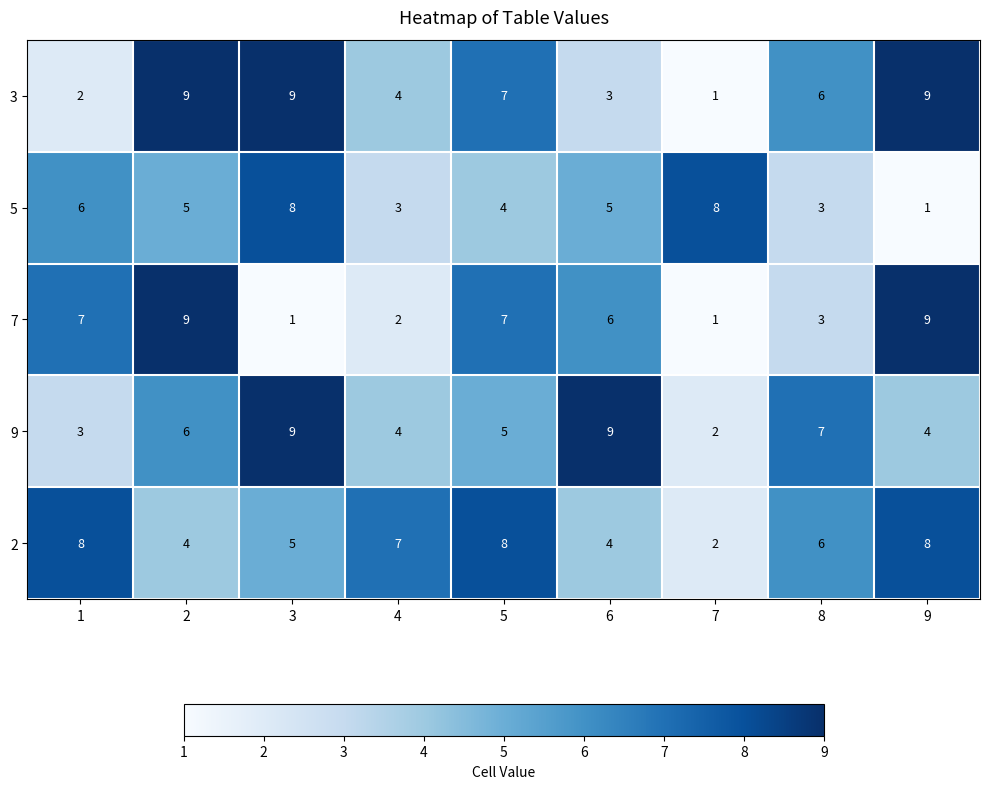

What is the sum of the 9 values at 3 and 4?

13